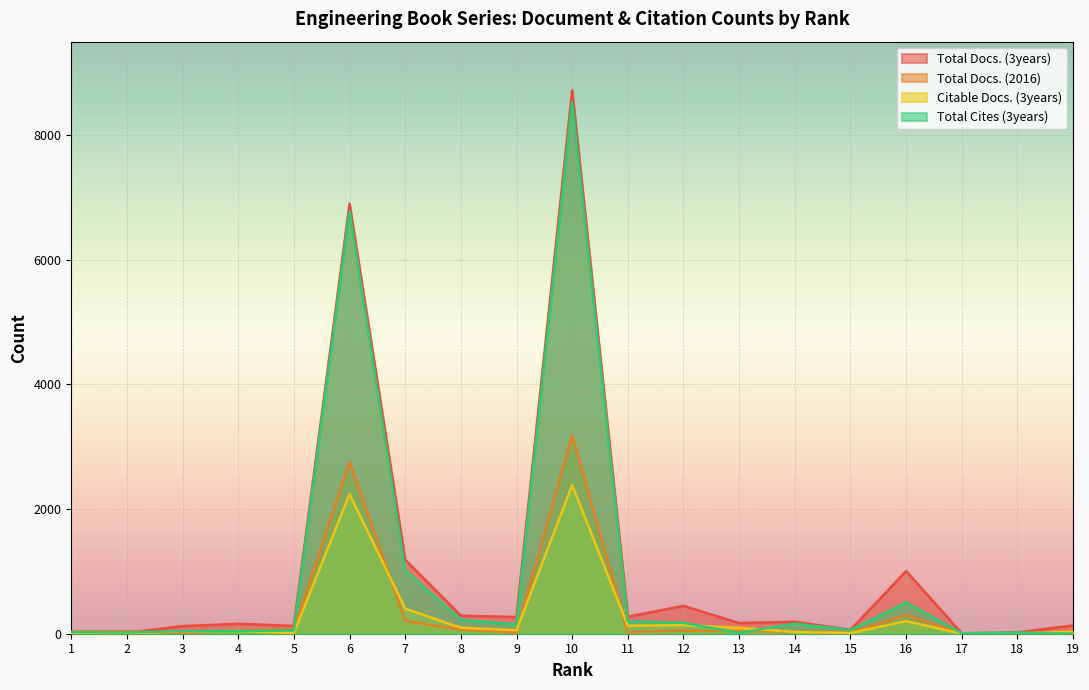

At which category does Total Docs. (2016) reach its first local valley?

3